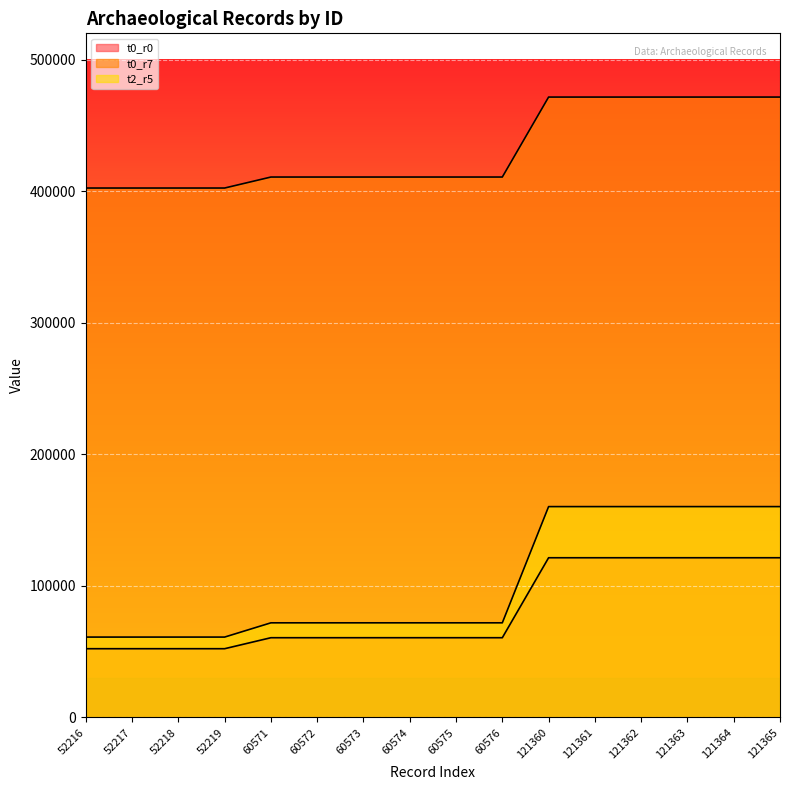

Reading left to right, extract all data points from this chart.

t0_r0: 52216=52216	52217=52217	52218=52218	52219=52219	60571=60571	60572=60572	60573=60573	60574=60574	60575=60575	60576=60576	121360=121360	121361=121361	121362=121362	121363=121363	121364=121364	121365=121365
t0_r7: 52216=402406	52217=402407	52218=402408	52219=402409	60571=410761	60572=410762	60573=410763	60574=410764	60575=410765	60576=410766	121360=471550	121361=471551	121362=471552	121363=471553	121364=471554	121365=471555
t2_r5: 52216=61056	52217=61056	52218=61057	52219=61057	60571=71890	60572=71890	60573=71891	60574=71891	60575=71892	60576=71892	121360=160232	121361=160232	121362=160233	121363=160233	121364=160234	121365=160234